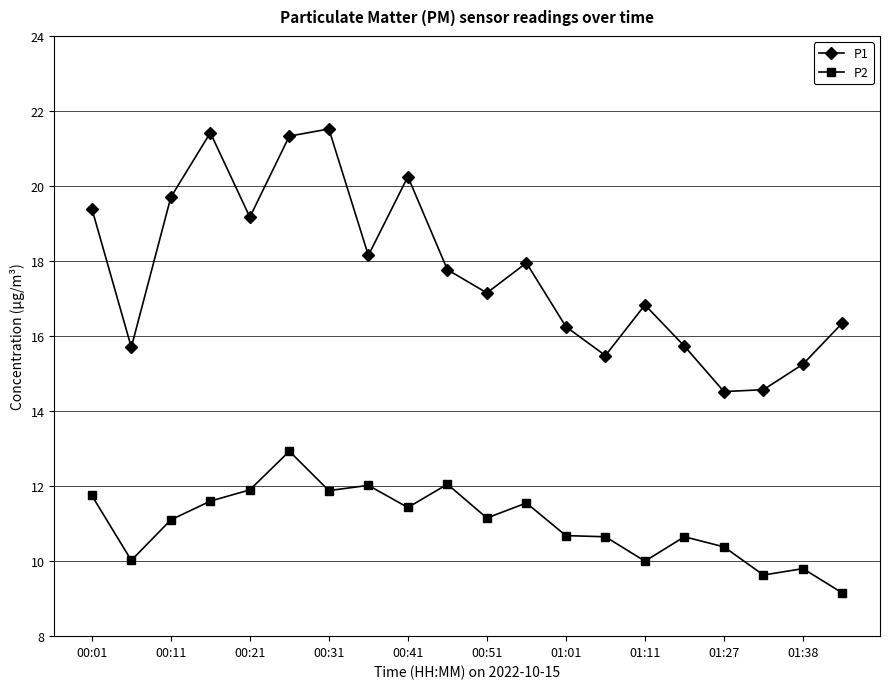

Which series has the largest range (max minus min)?

P1